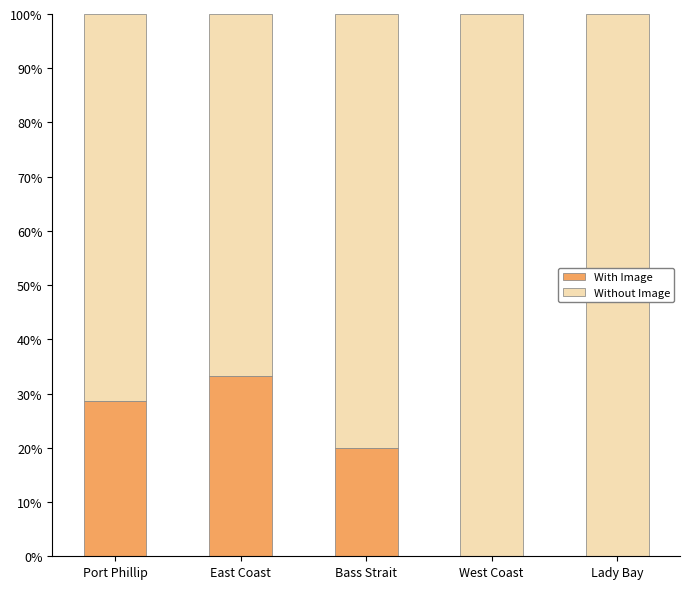

What is the total value across all series at Bass Strait?

100.0